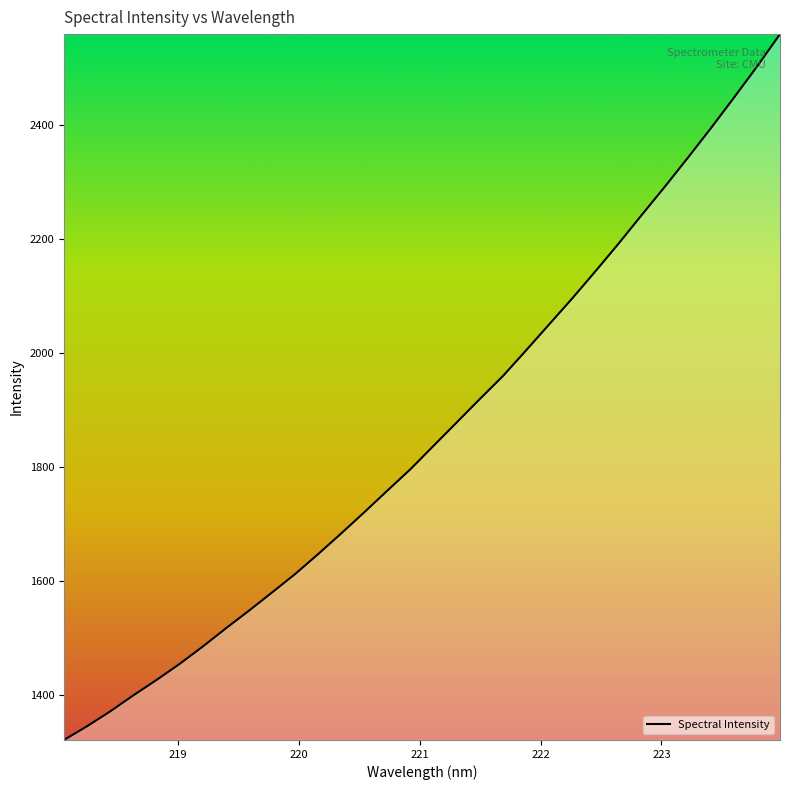

What is the maximum value shown in the chart?

2560.0